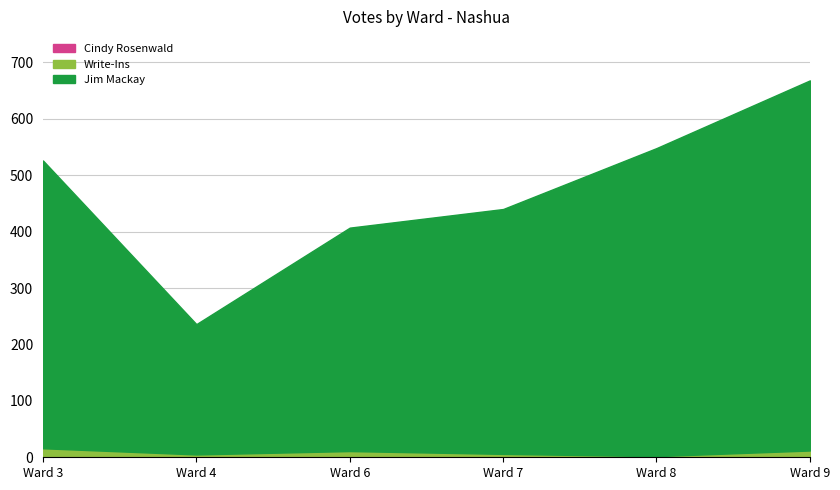

Reading right to left, transcribe all the data shown in this chart.

Cindy Rosenwald: 0	1	0	0	0	2
Write-Ins: 12	1	6	11	5	14
Jim Mackay: 656	546	434	396	231	510